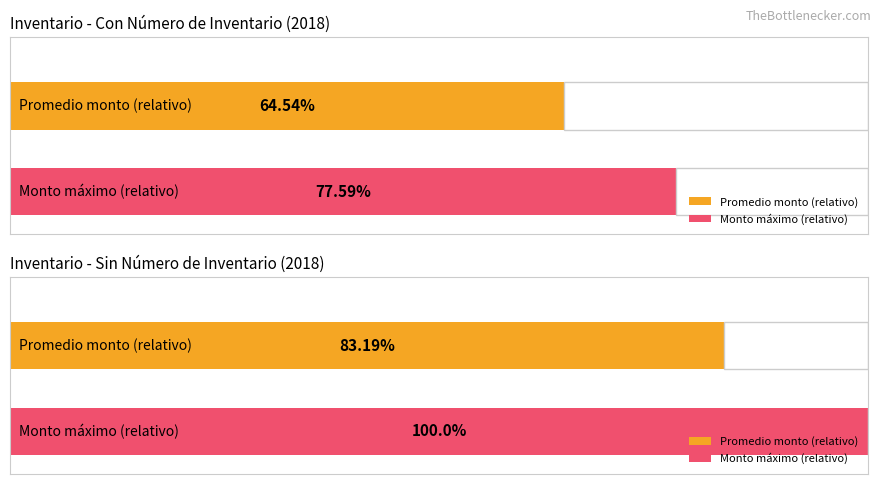

How many bars are there in each group?

2